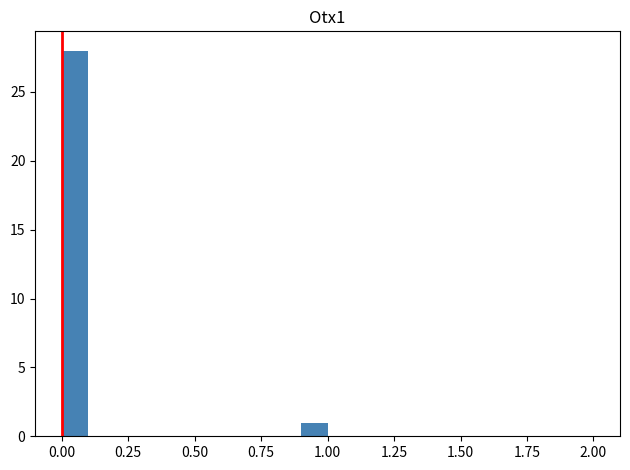

Read against the x-axis, roughly where is the centre of the tallest bar?

0.05